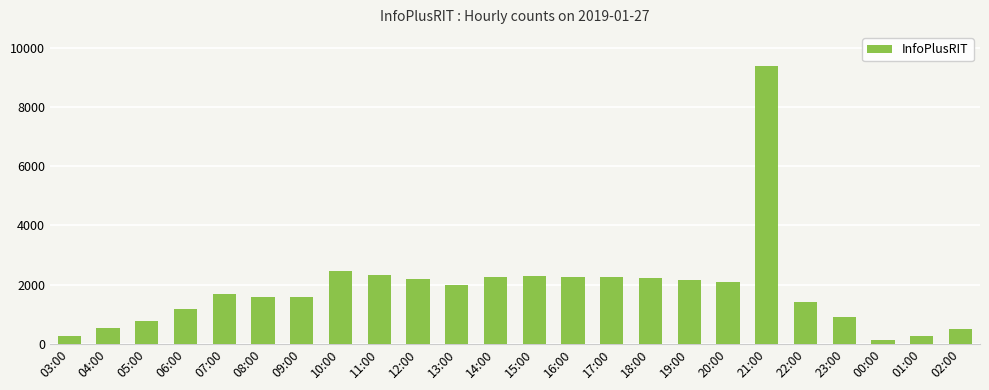

What position from the left is 21:00?

19